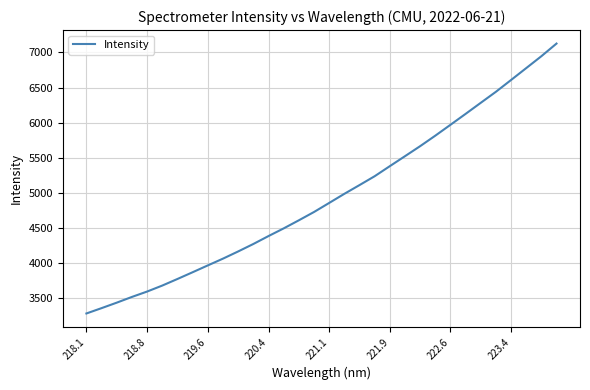

What is the maximum value shown in the chart?

7126.6